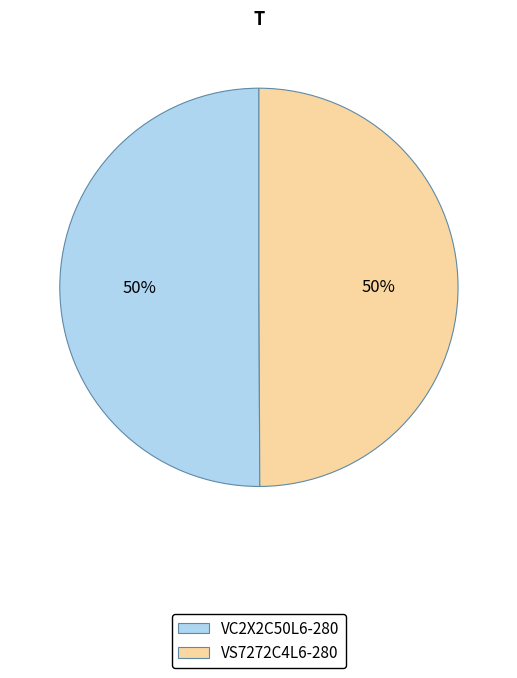

True or false: VC2X2C50L6-280 accounts for 50% of the total.

True